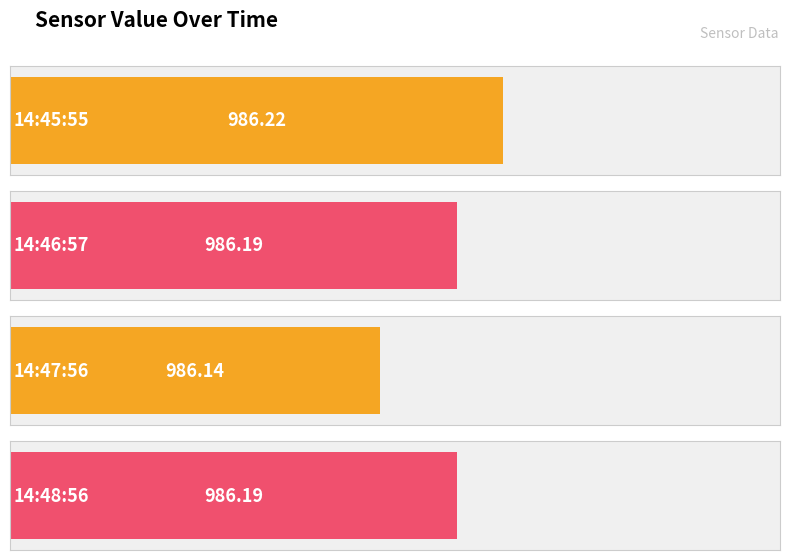

Reading right to left, extract all data points from this chart.

2023-03-23T14:48:56.741Z=986.2	2023-03-23T14:47:56.971Z=986.1	2023-03-23T14:46:57.056Z=986.2	2023-03-23T14:45:55.950Z=986.2